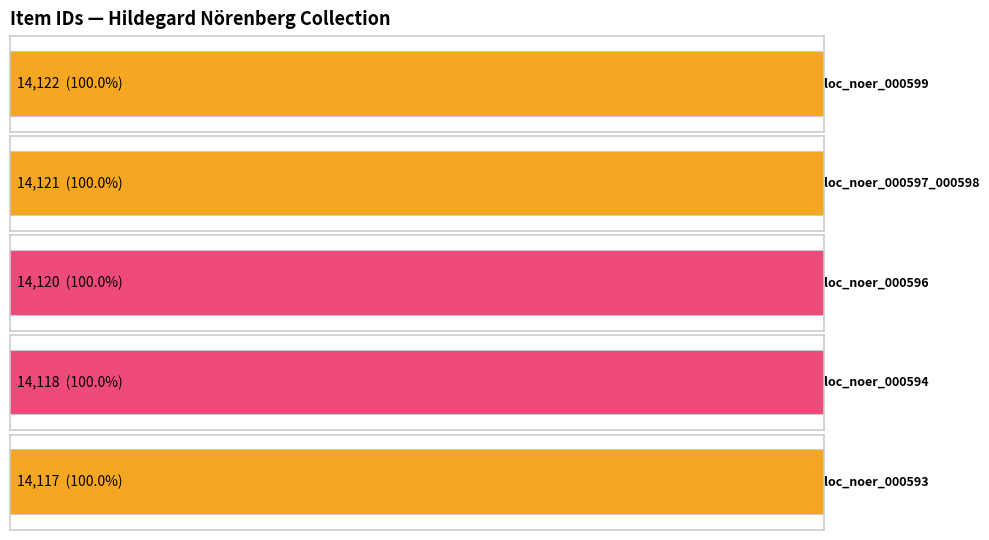

What is the label of the 1st bar from the right?

loc_noer_000593